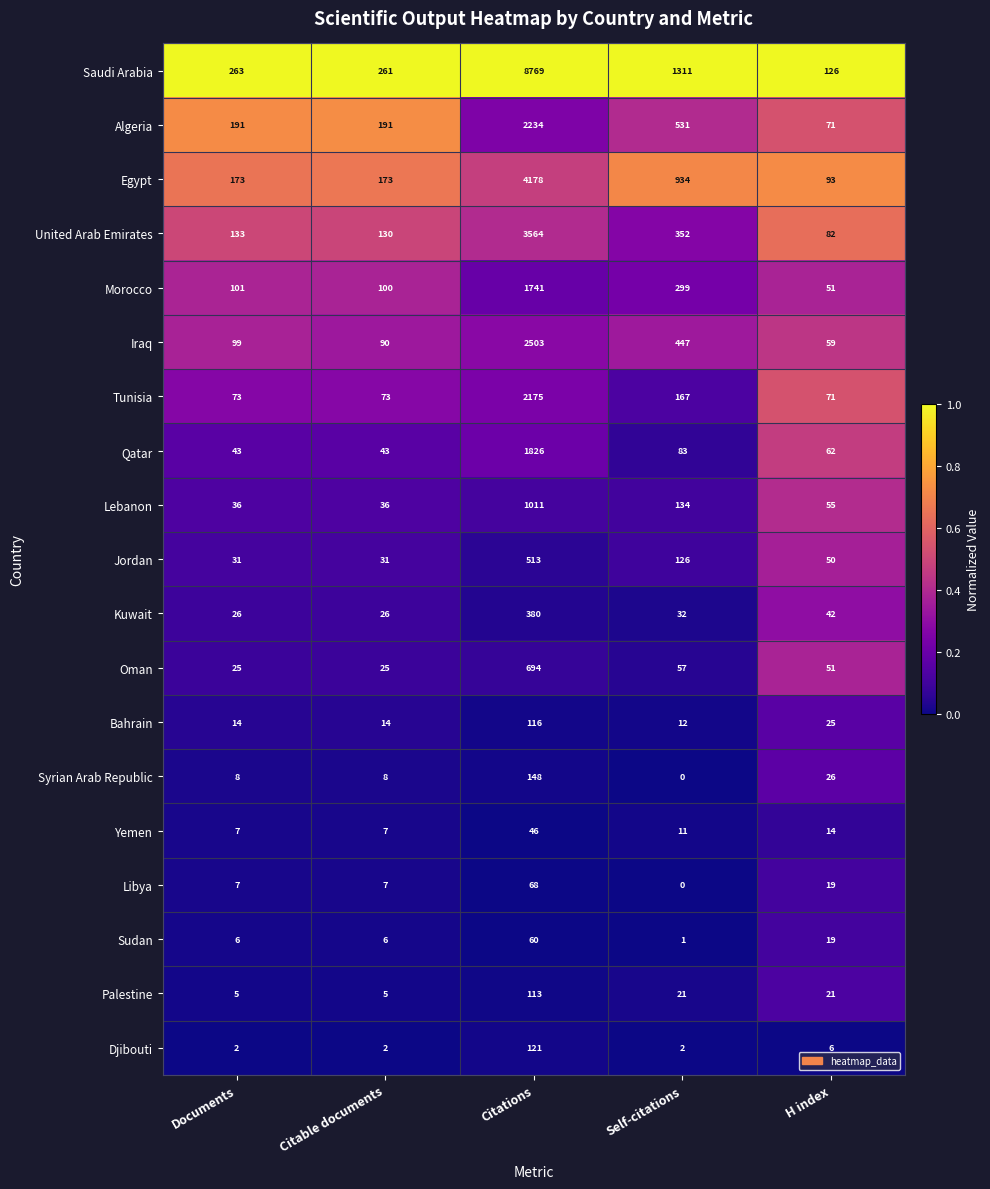

The value of Iraq at Documents is 24. True or false?

False